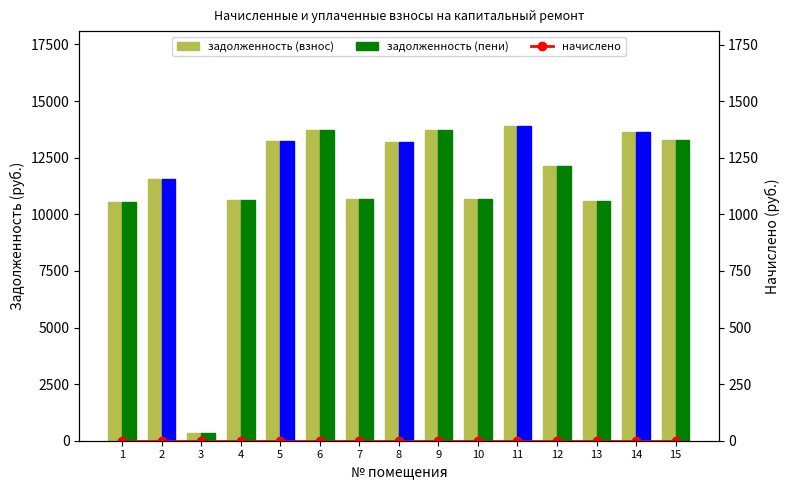

Reading left to right, transcribe all the data shown in this chart.

задолженность (взнос): 1=10538.1	2=11545.7	3=331.2	4=10650.7	5=13220.8	6=13713.1	7=10673.2	8=13183.3	9=13713.1	10=10695.8	11=13915.8	12=12138.5	13=10605.7	14=13623.0	15=13292.8
задолженность (пени): 1=10538.1	2=11545.7	3=331.2	4=10650.7	5=13220.8	6=13713.1	7=10673.2	8=13183.3	9=13713.1	10=10695.8	11=13915.8	12=12138.5	13=10605.7	14=13623.0	15=13292.8
начислено: 1=0.0	2=0.0	3=0.0	4=0.0	5=0.0	6=0.0	7=0.0	8=0.0	9=0.0	10=0.0	11=0.0	12=0.0	13=0.0	14=0.0	15=0.0